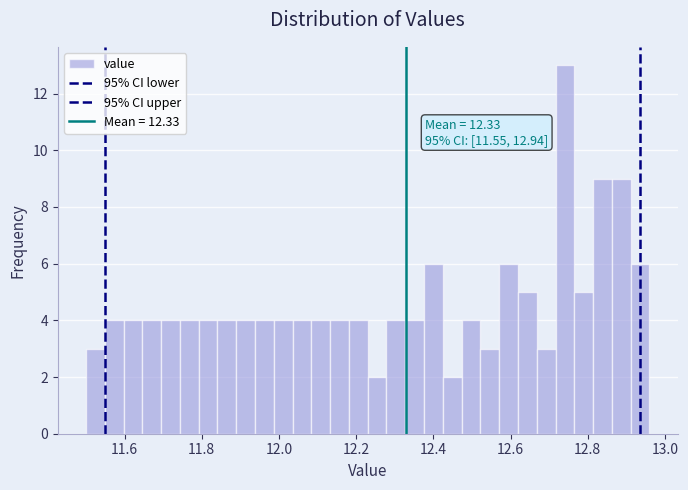

Read against the x-axis, roughly where is the centre of the tallest bar?

12.74